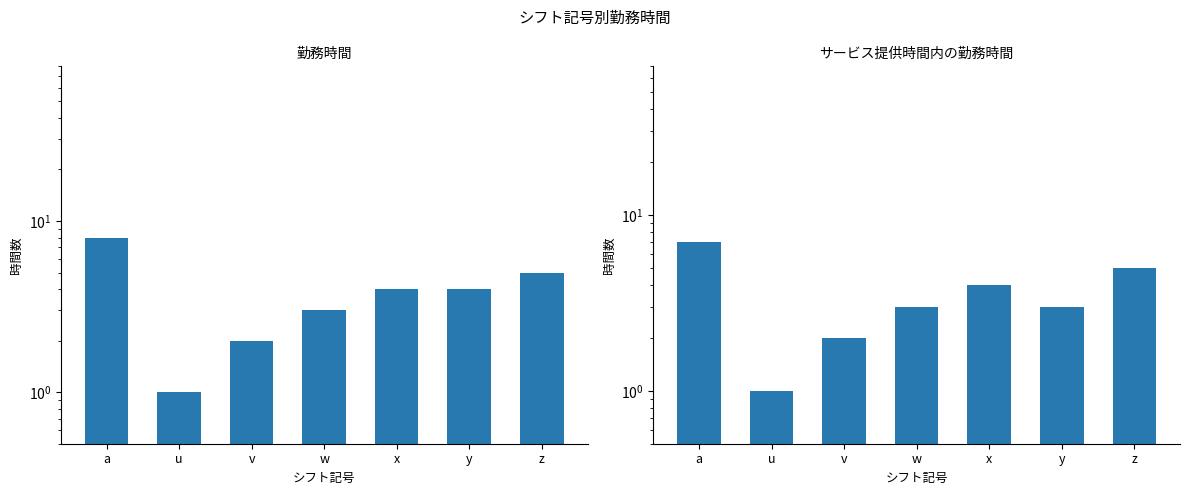

True or false: サービス提供時間内の勤務時間 has a value of 3 at y.

True